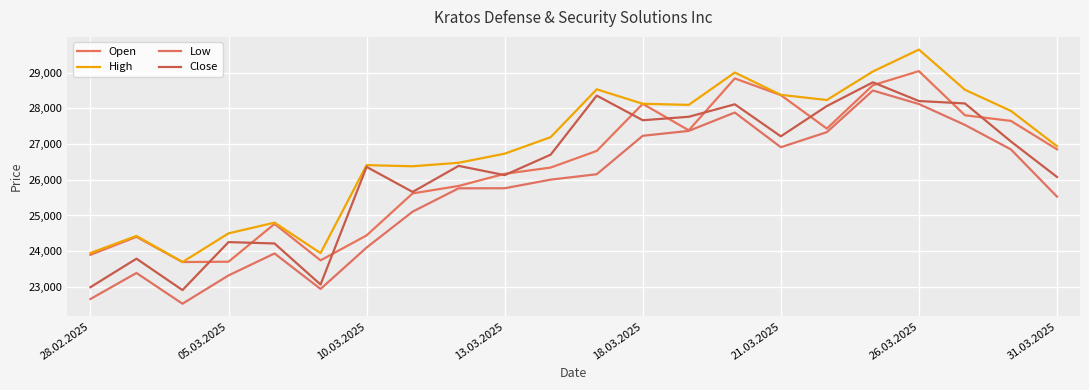

True or false: High and Low intersect in this chart.

False